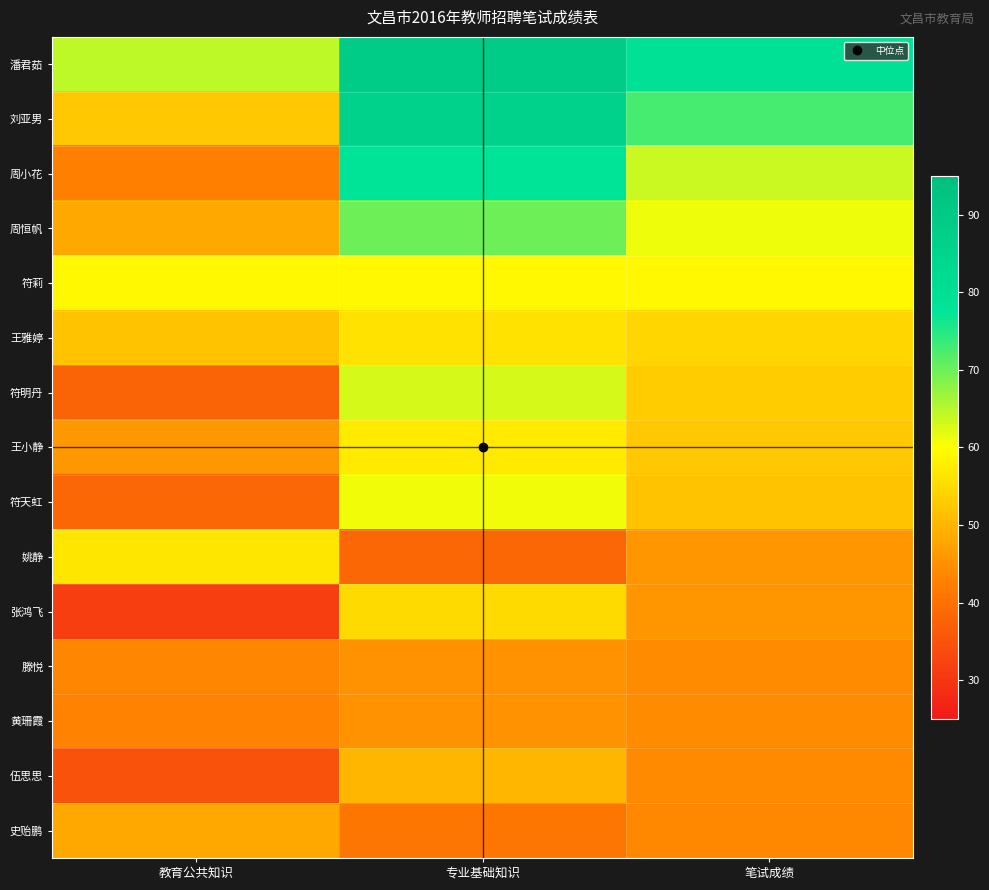

Between 专业基础知识 and 教育公共知识, which is larger?

专业基础知识